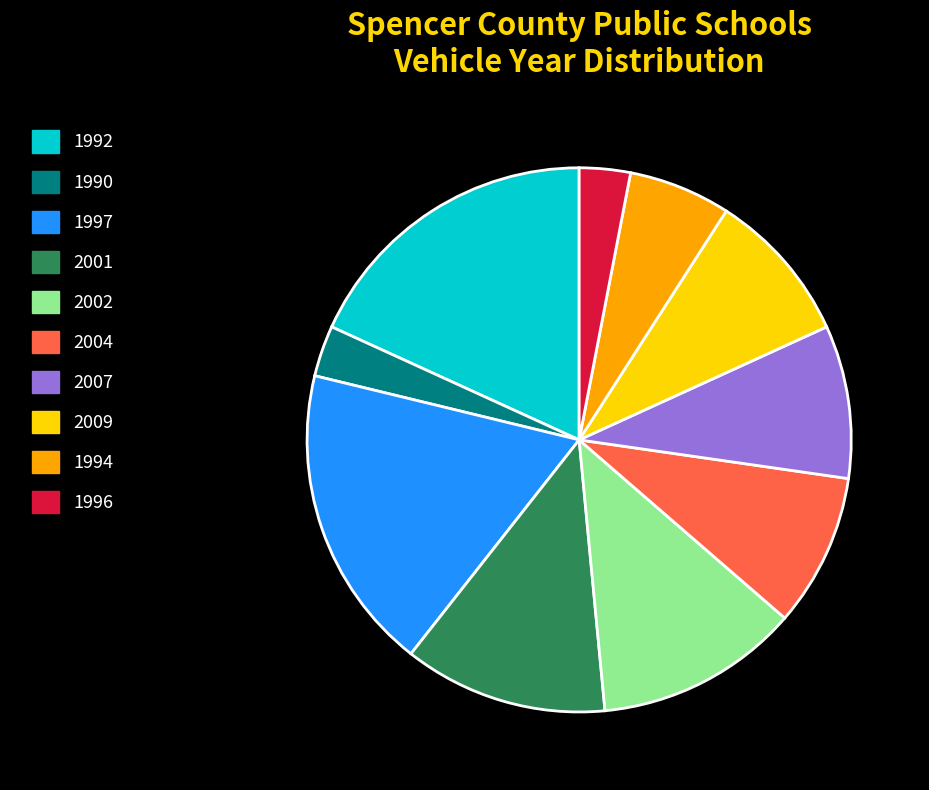

How many segments does this pie chart have?

10